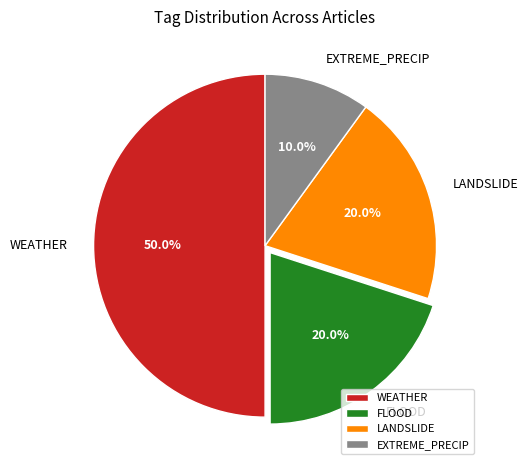

Does FLOOD account for over 50% of the chart?

No